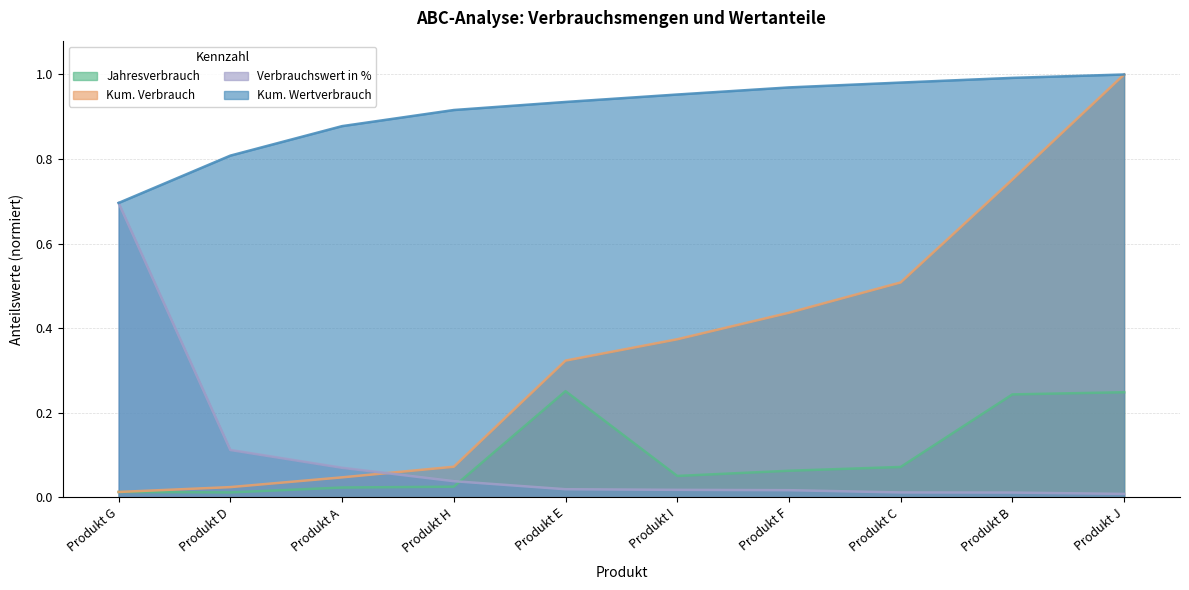

Is the value of Verbrauchswert in % at Produkt F greater than the value of Jahresverbrauch at Produkt A?

No